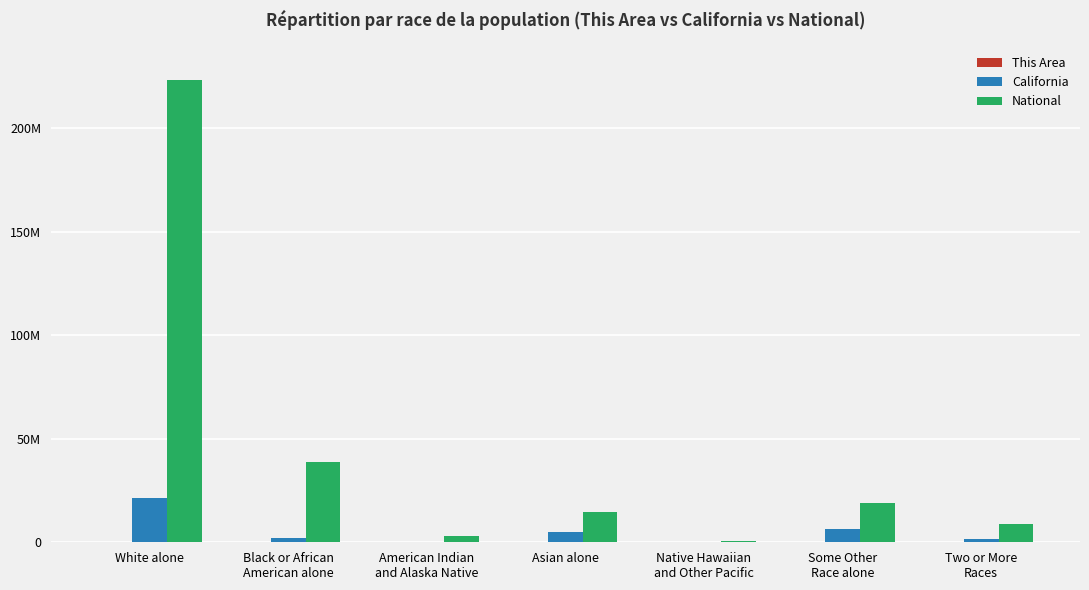

Are the bars grouped side by side (vs. stacked)?

Yes